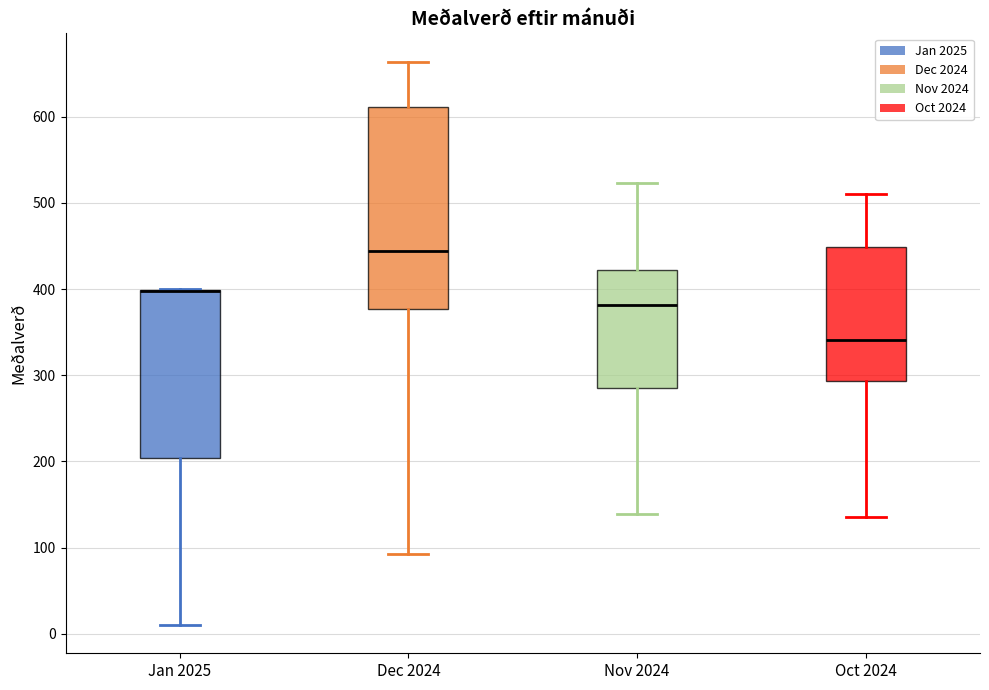

Which box is the tallest, from its lower edge to its upper edge?

Dec 2024